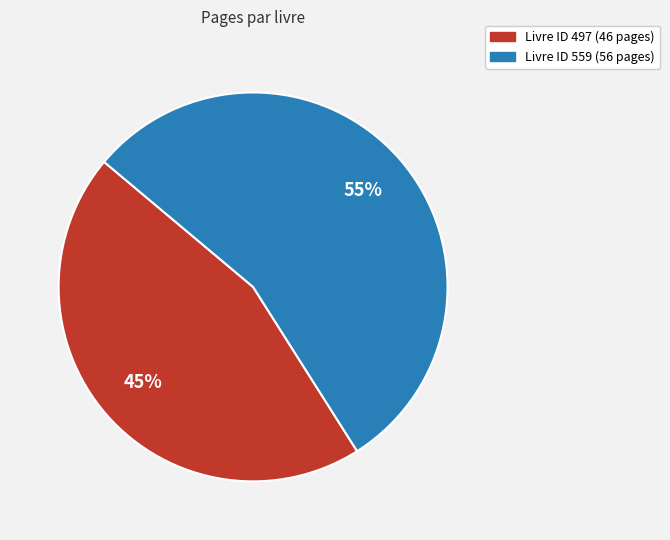

To the nearest percent, what is the average slice percentage?

50%